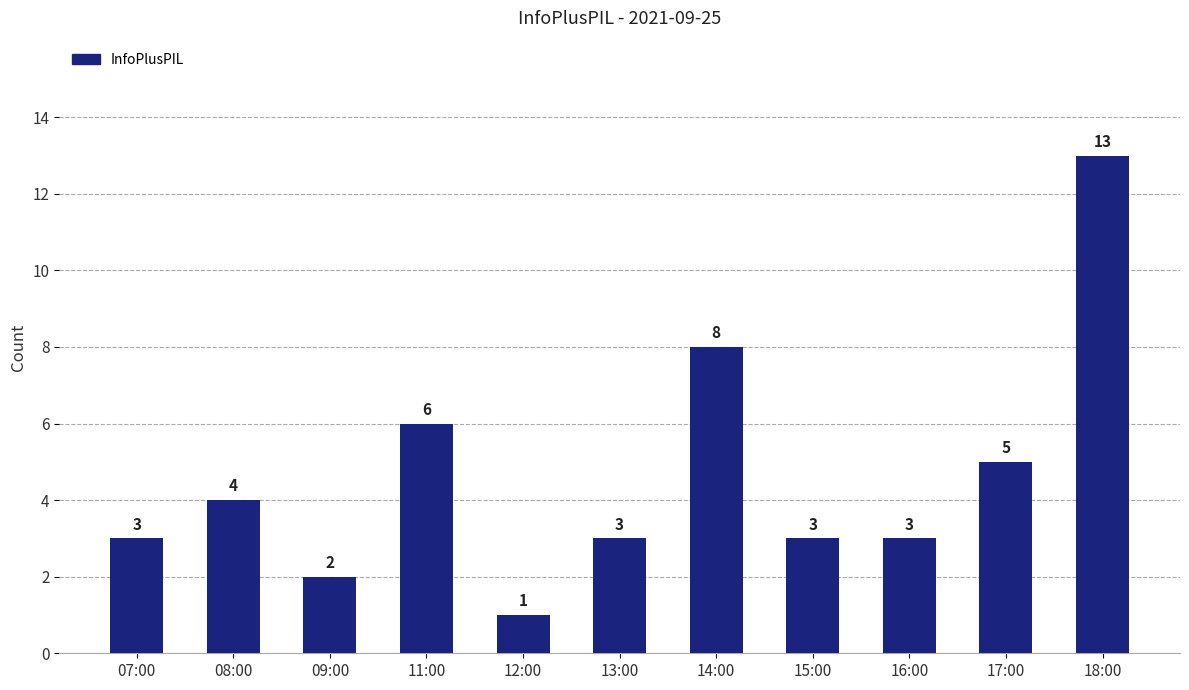

What value does the data have at 18:00, to the nearest 10?

10